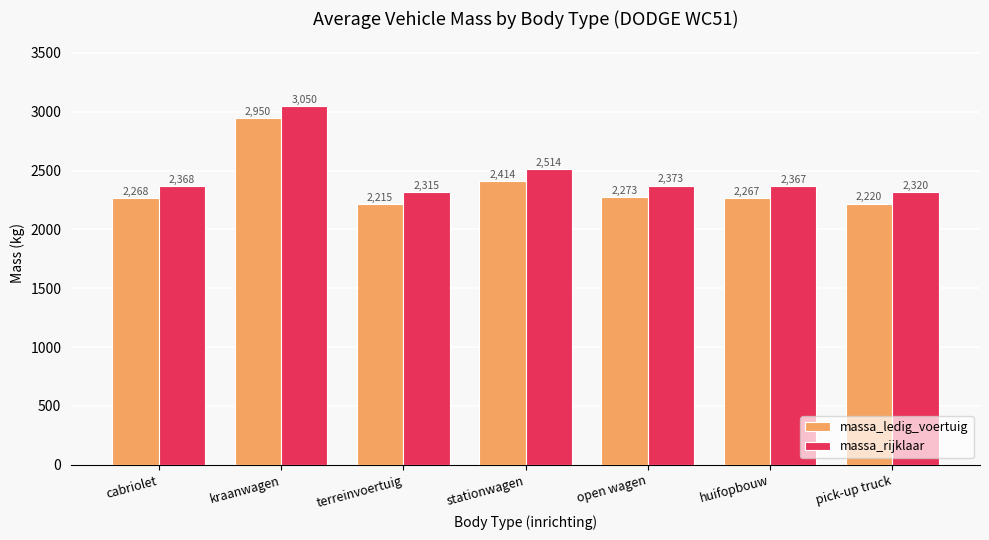

Where is massa_rijklaar nearest to the value 2682?

stationwagen